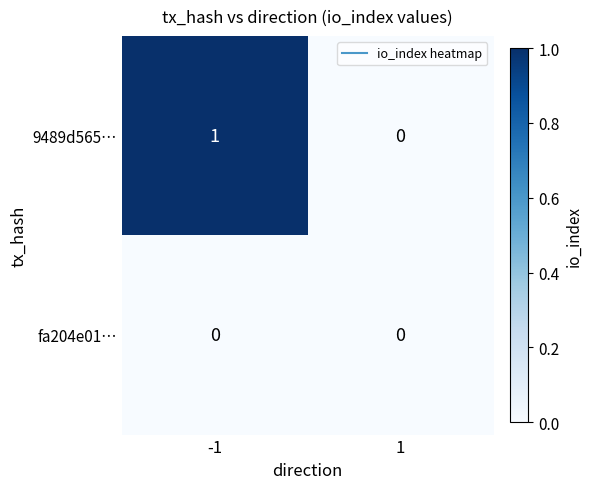

Rank the series by their maximum value, from lowest to highest.

fa204e01…, 9489d565…